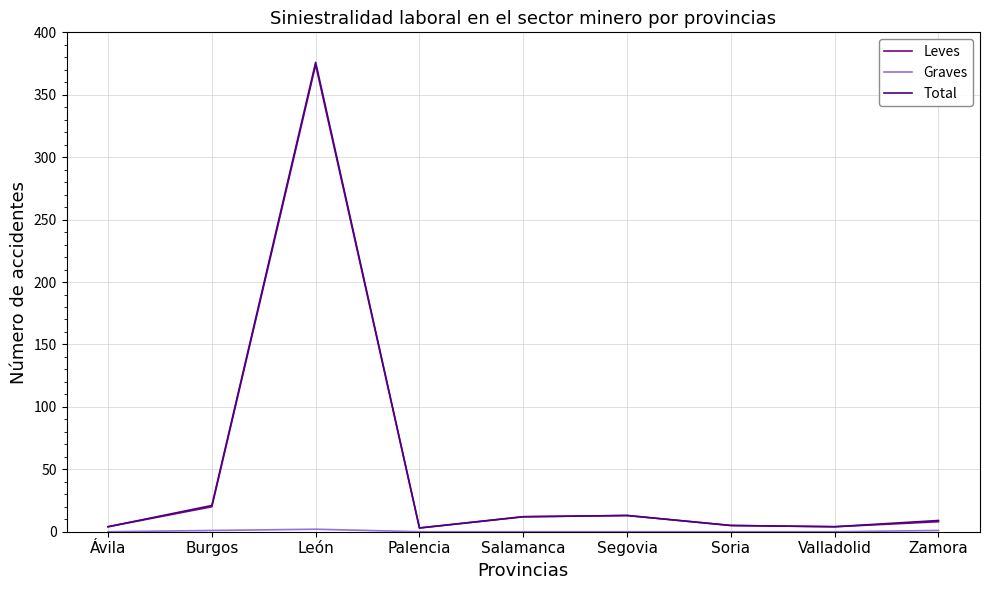

Between Ávila and León, which series saw the biggest shift?

Total